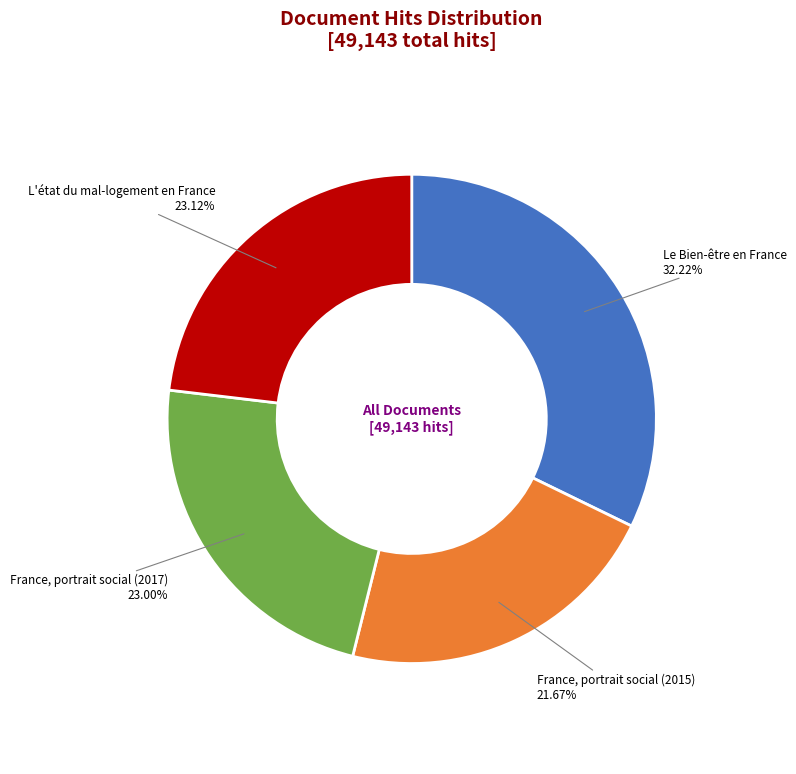

How many slices are in this pie chart?

4